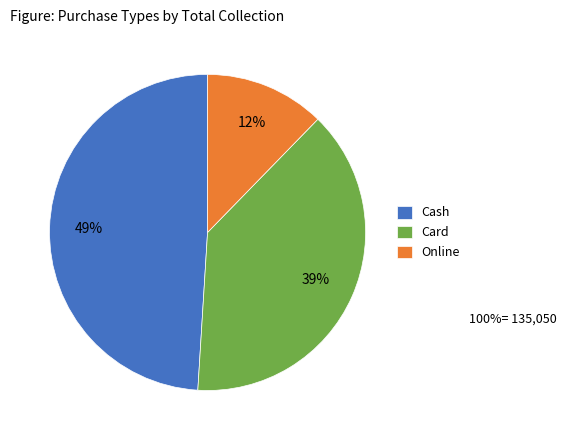

To the nearest percent, what percentage of the pie is Online?

12%